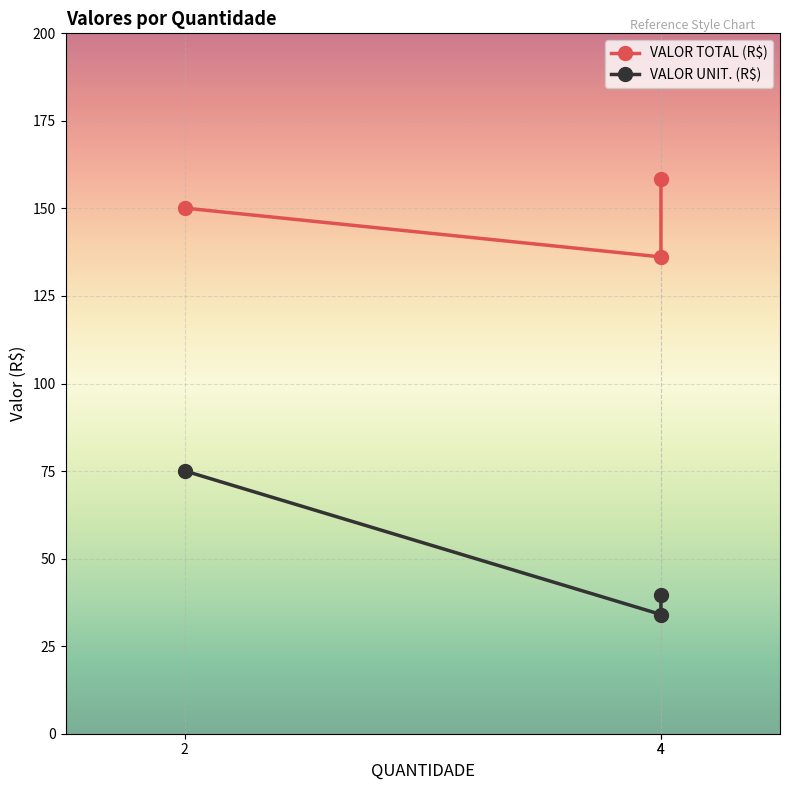

What is the difference between the VALOR UNIT. (R$) values at 4 and 4?

5.6